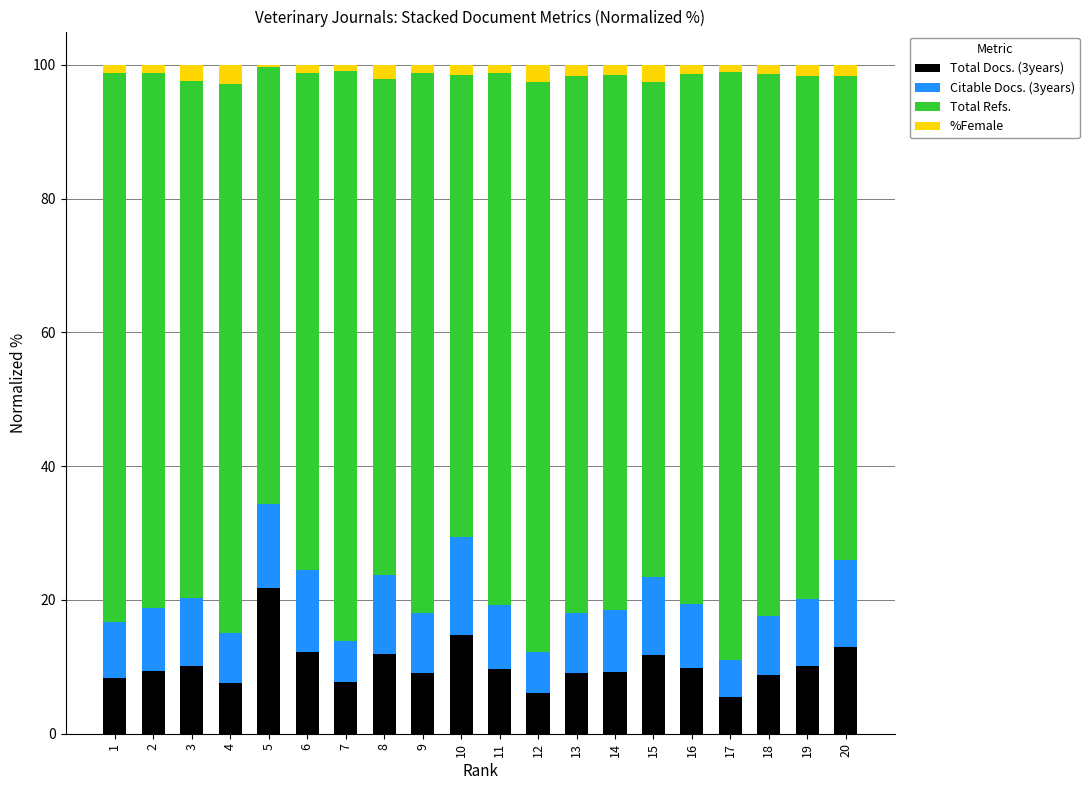

Does the chart contain stacked bars?

Yes